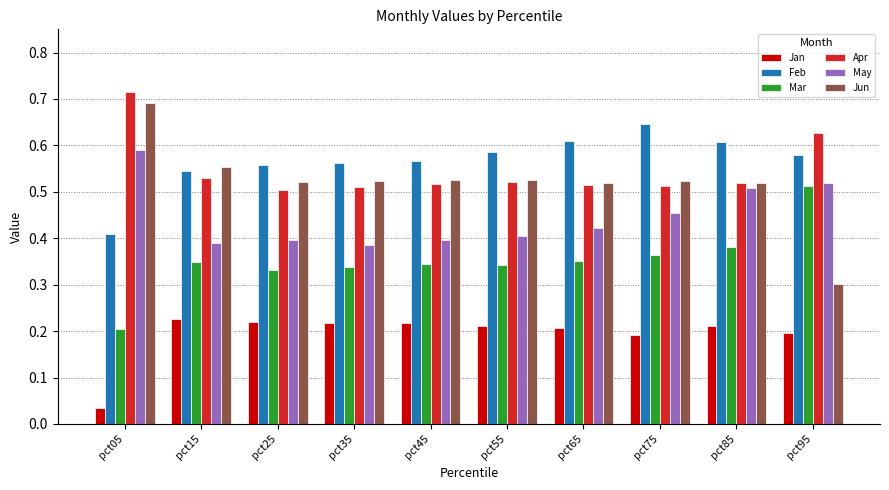

Is the value of Jun at pct05 greater than the value of Jan at pct85?

Yes